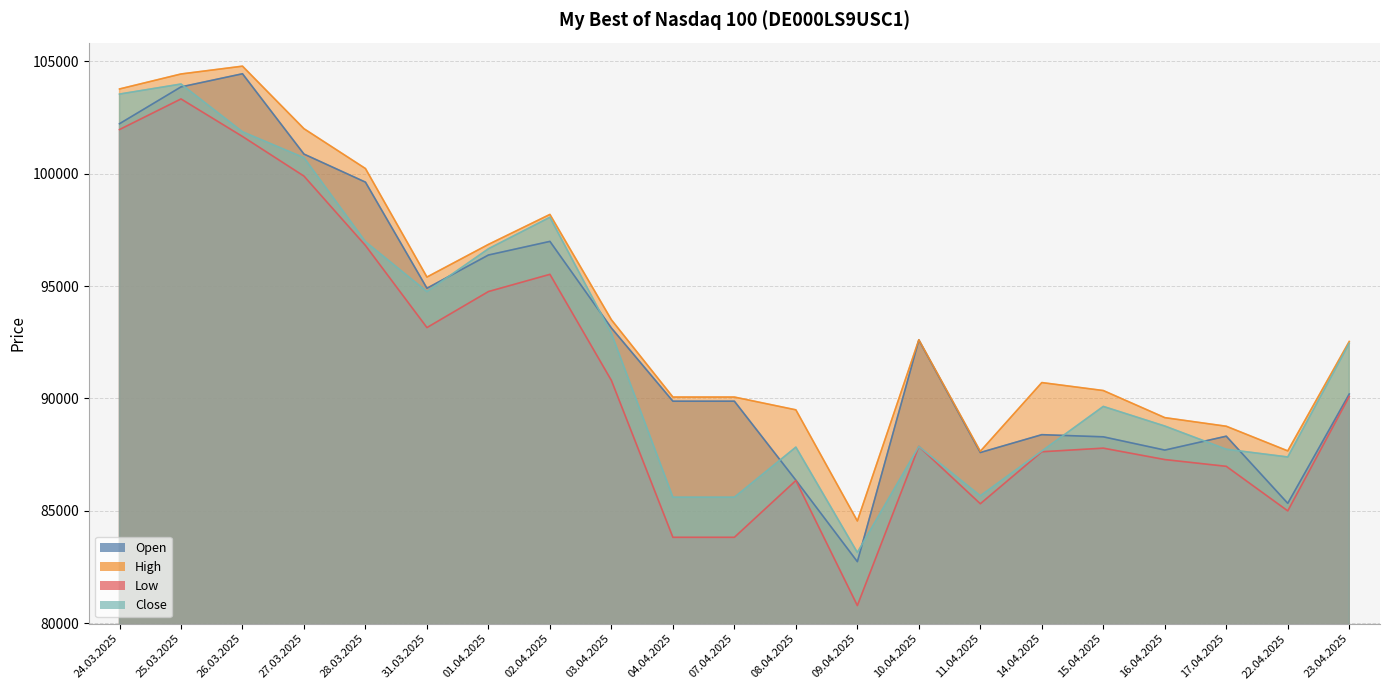

What is the value of the Low point at the 2nd from the left?

103330